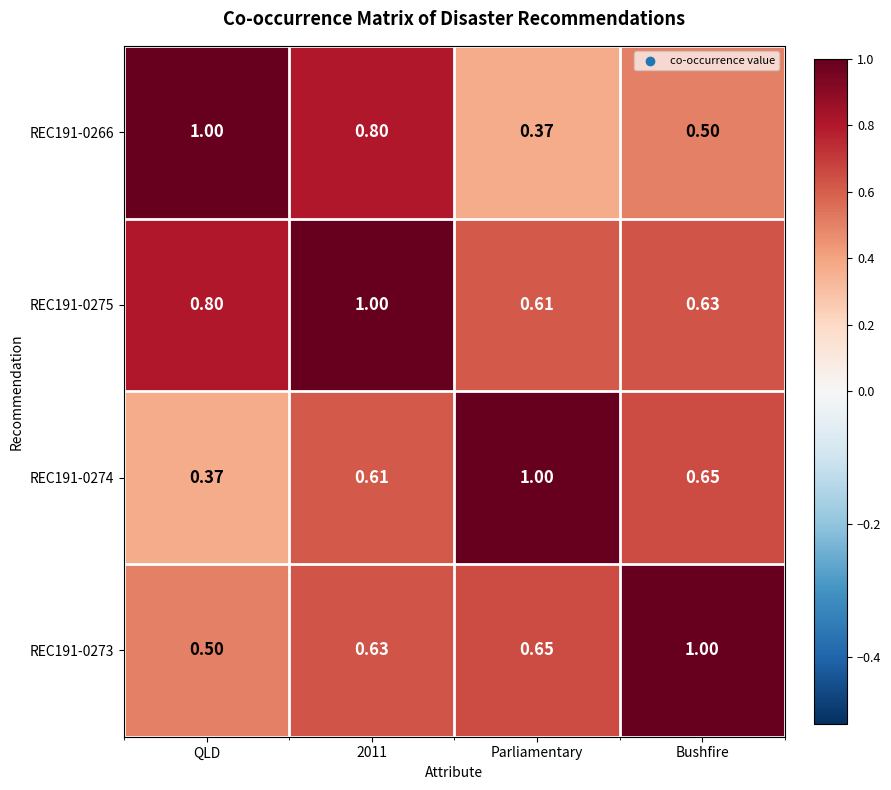

At which label does REC191-0273 reach its peak?

Bushfire